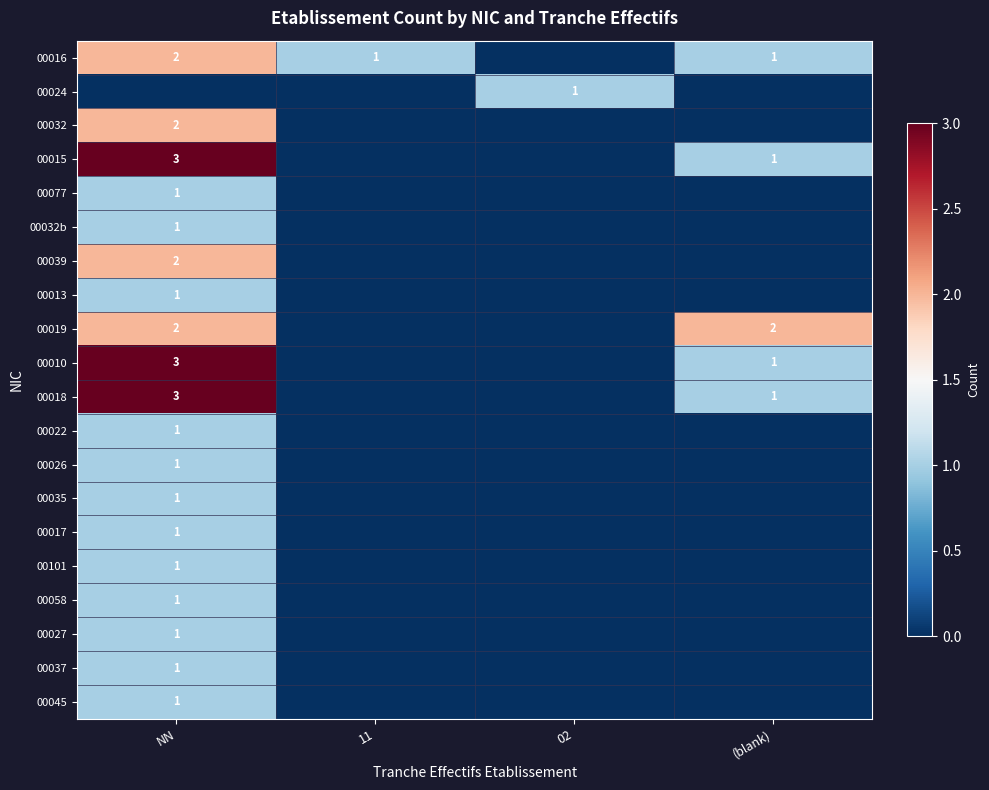

At how many categories does at least one series exceed 1?

2